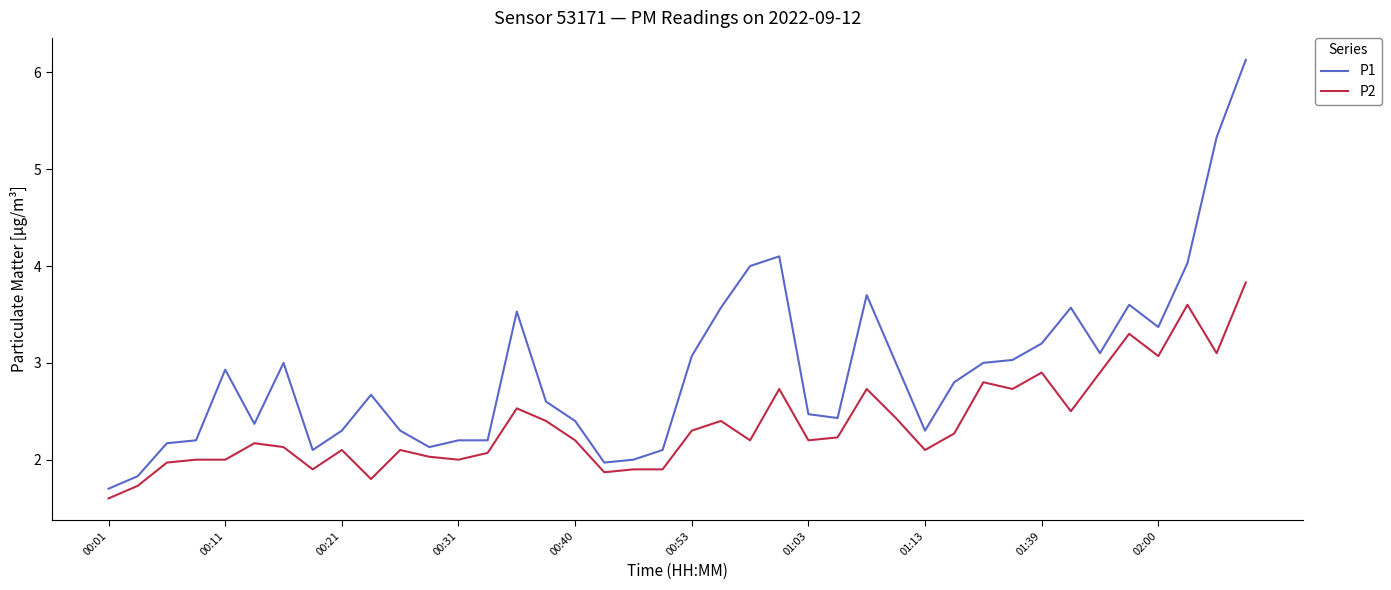

True or false: P1 and P2 intersect in this chart.

False